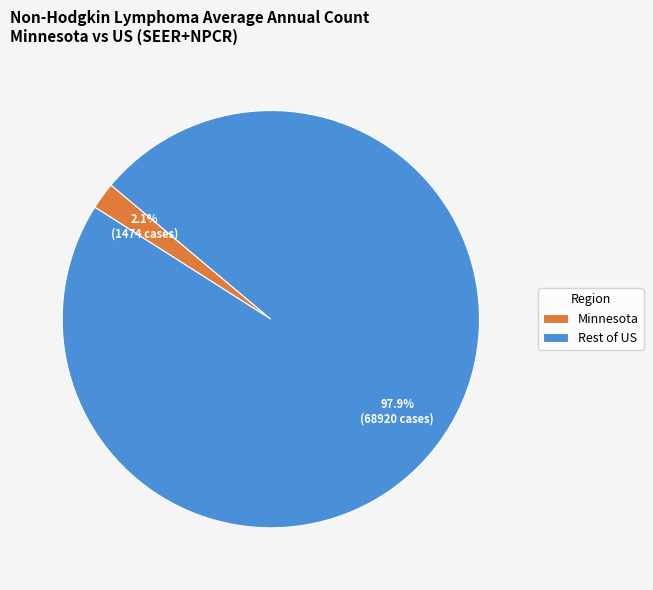

Does any single category account for the majority?

Yes